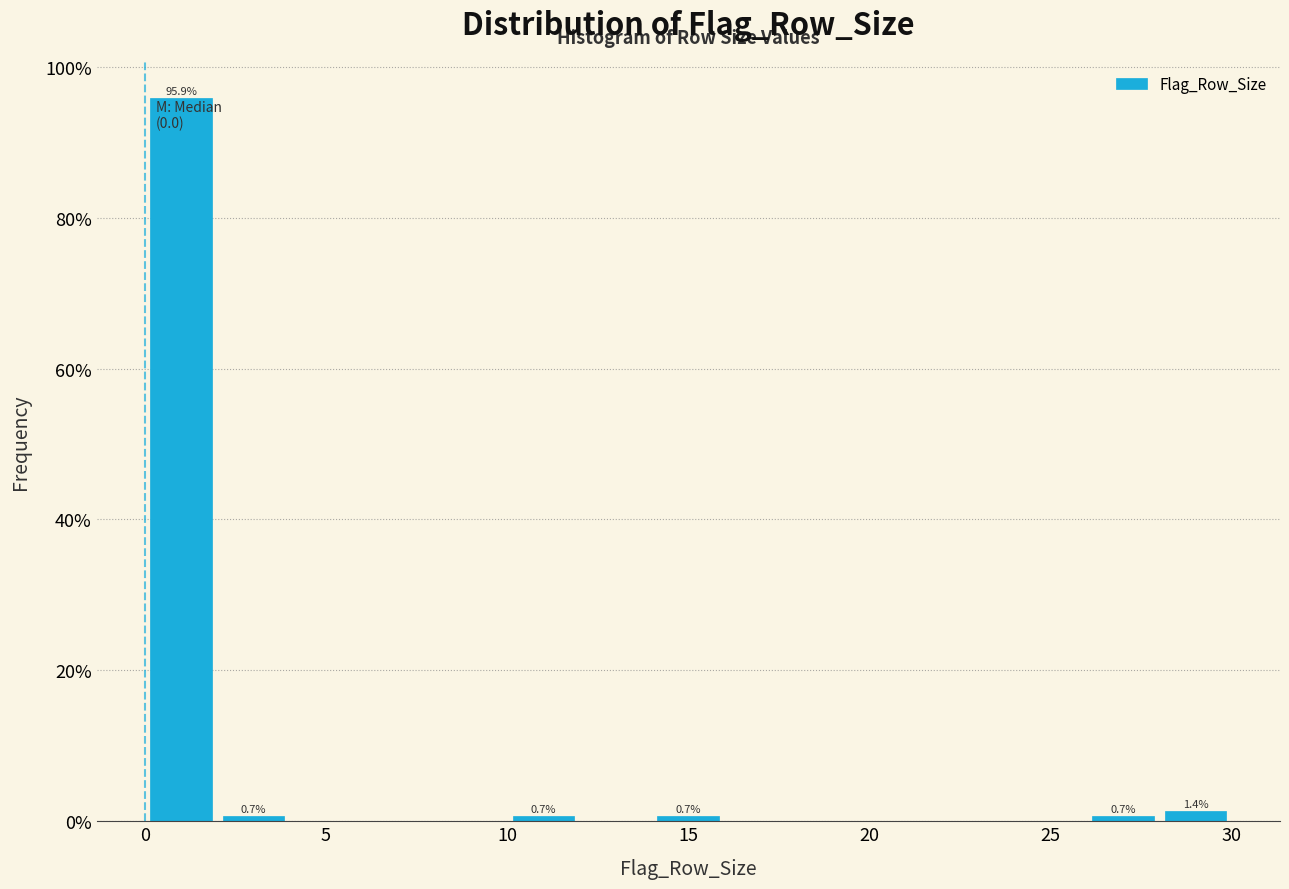

Which range on the x-axis has the tallest bar?

0 to 2